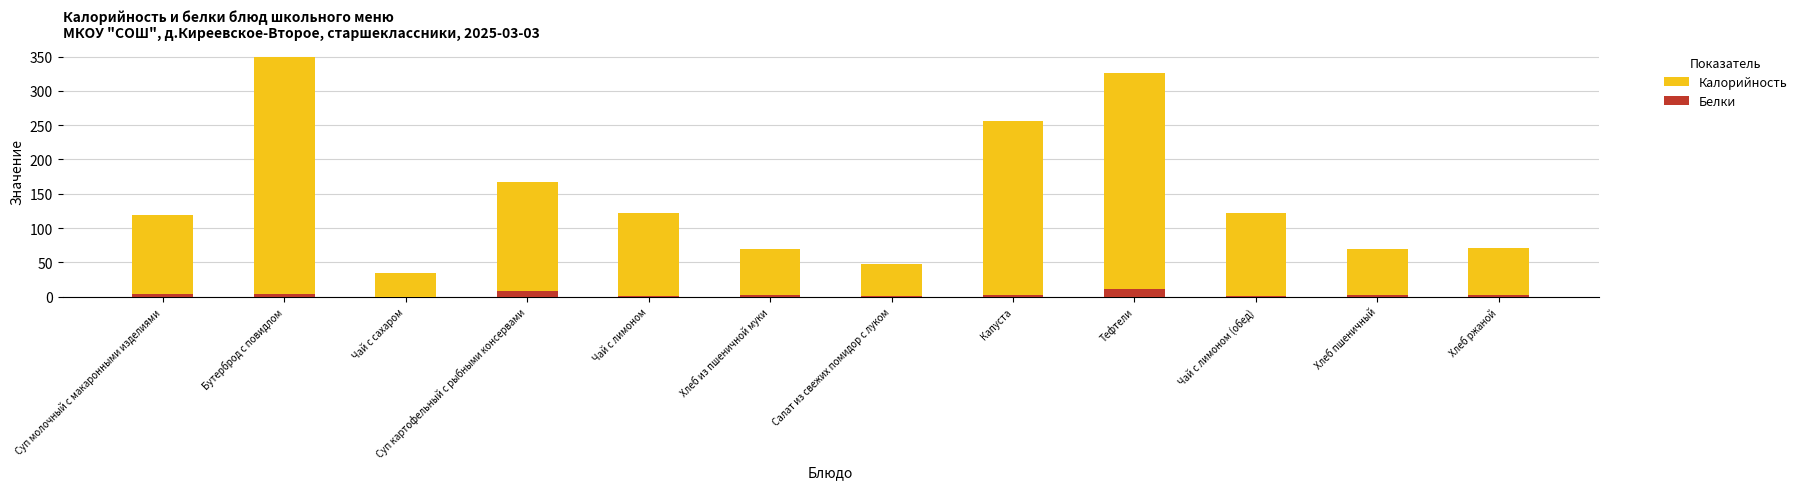

List the labels in order of Белки value, smallest first.

Чай с сахаром, Салат из свежих помидор с луком, Чай с лимоном, Чай с лимоном (обед), Хлеб ржаной, Хлеб из пшеничной муки, Хлеб пшеничный, Капуста, Бутерброд с повидлом, Суп молочный с макаронными изделиями, Суп картофельный с рыбными консервами, Тефтели